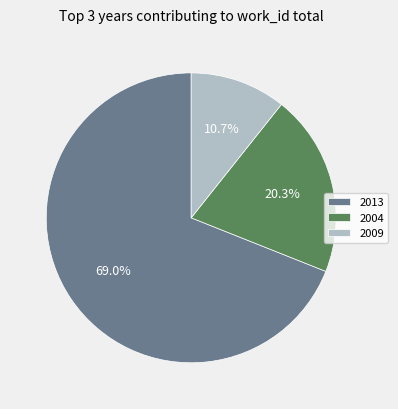

Does 2004 account for over 50% of the chart?

No